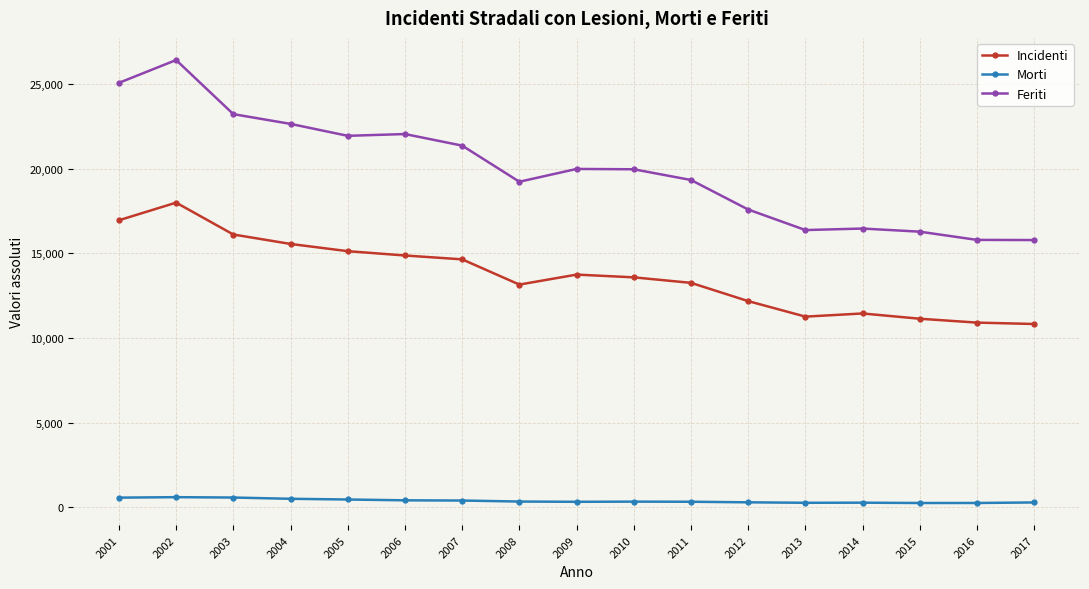

Which series has the largest range (max minus min)?

Feriti